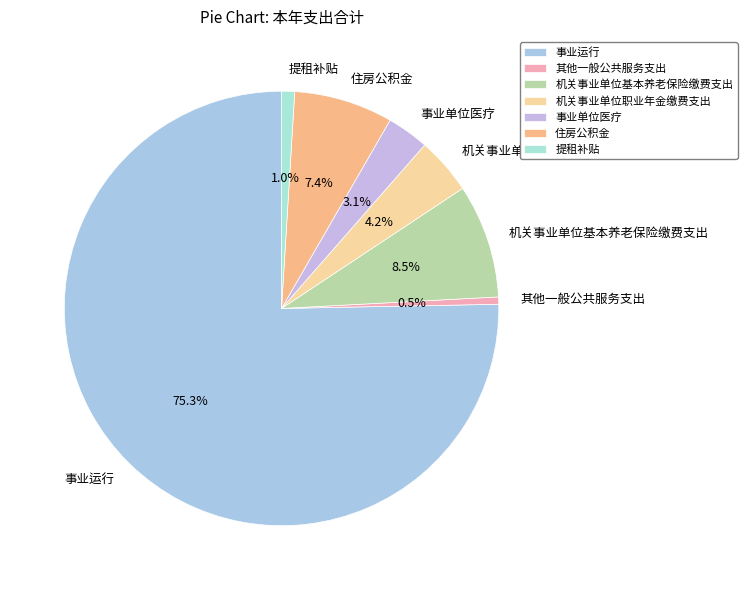

Does 事业运行 account for over 50% of the chart?

Yes